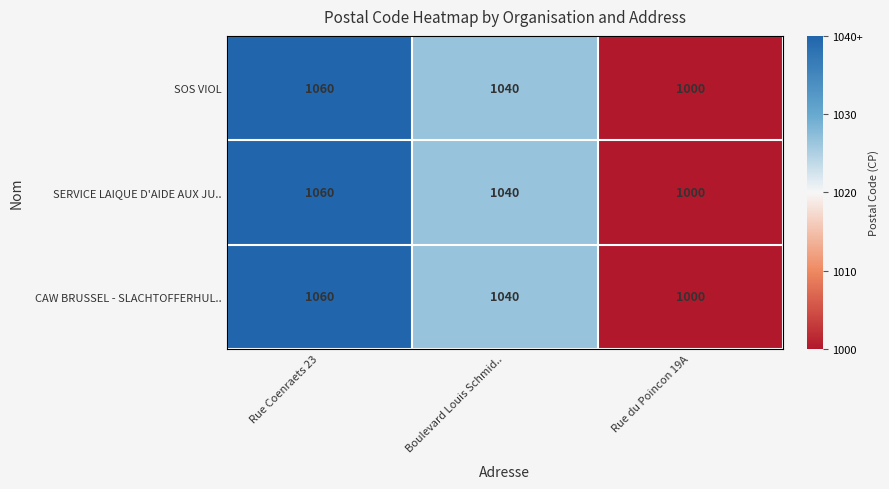

How many series are shown in this chart?

3